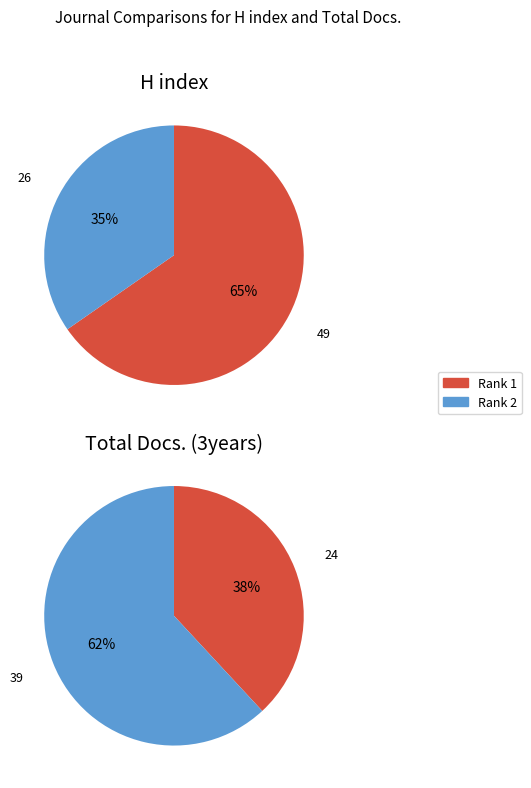

Is there any slice that represents more than half of the pie?

Yes